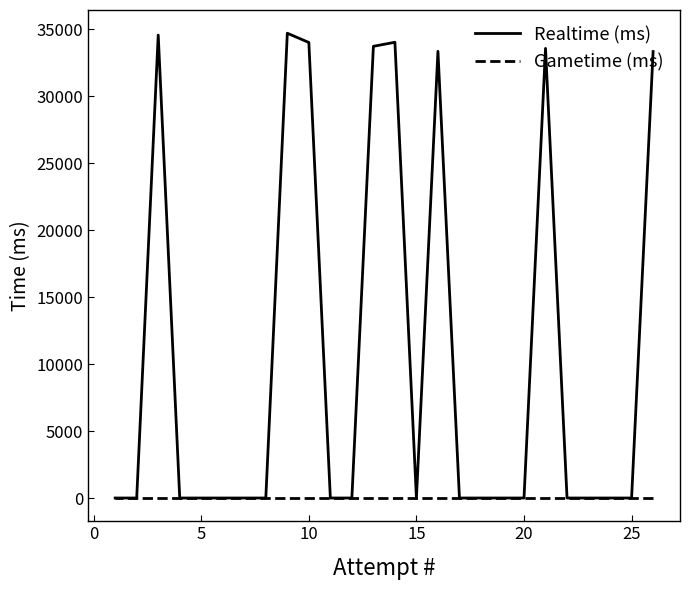

The value of Realtime (ms) at 12 is 47135. True or false?

False